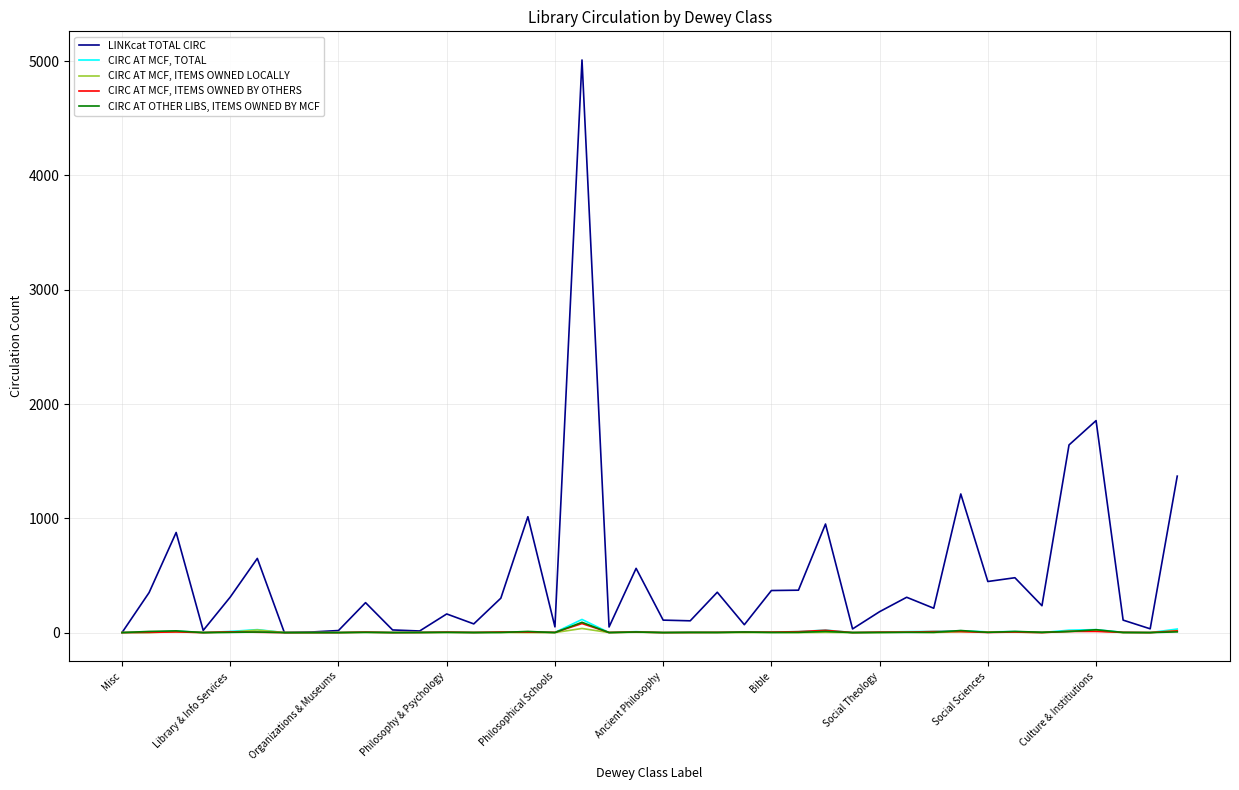

Which series has the largest total across all categories?

LINKcat TOTAL CIRC